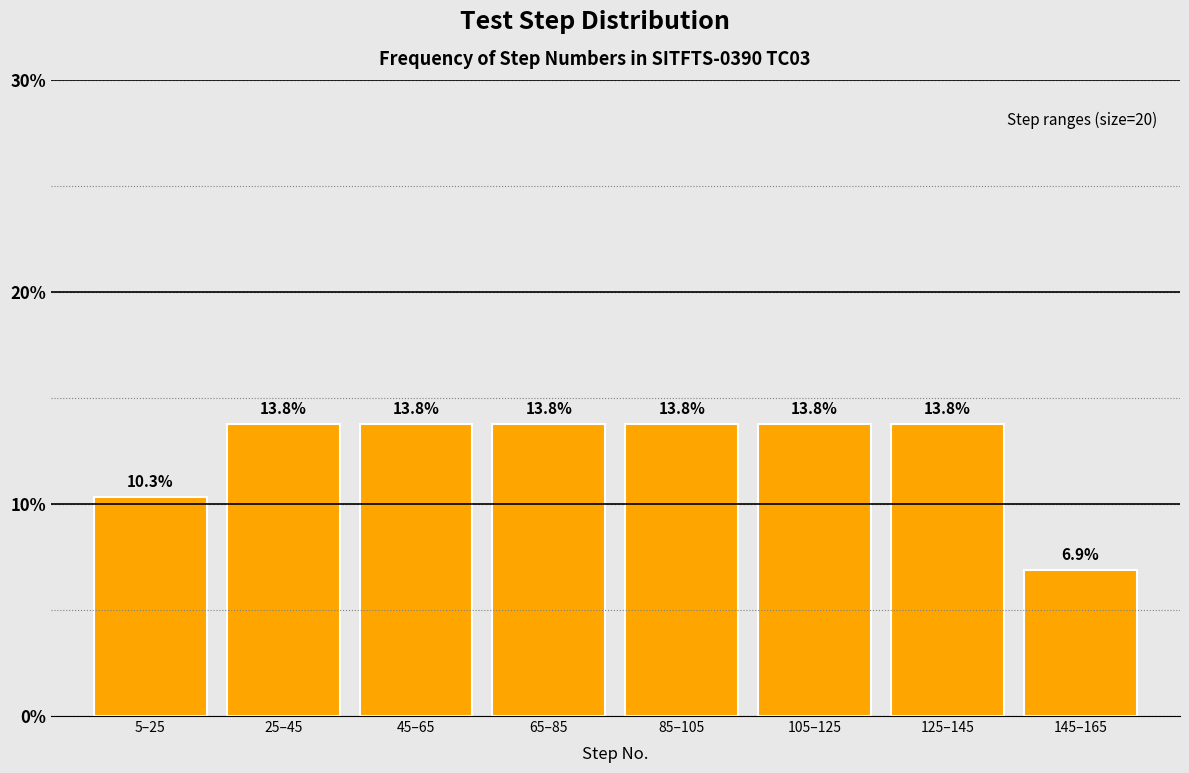

Reading left to right, list all the values displayed in this chart.

5–25=10.3	25–45=13.8	45–65=13.8	65–85=13.8	85–105=13.8	105–125=13.8	125–145=13.8	145–165=6.9